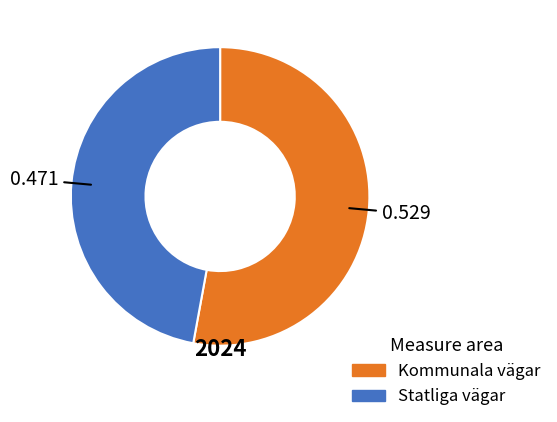

Is there any slice that represents more than half of the pie?

Yes